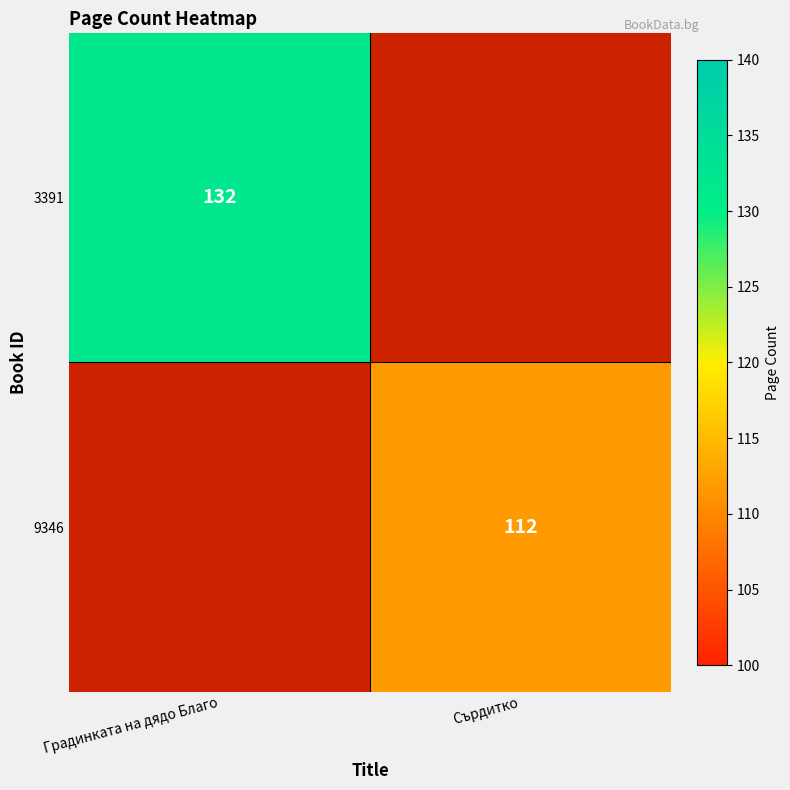

Is it true that 3391 equals 132 at Градинката на дядо Благо?

True